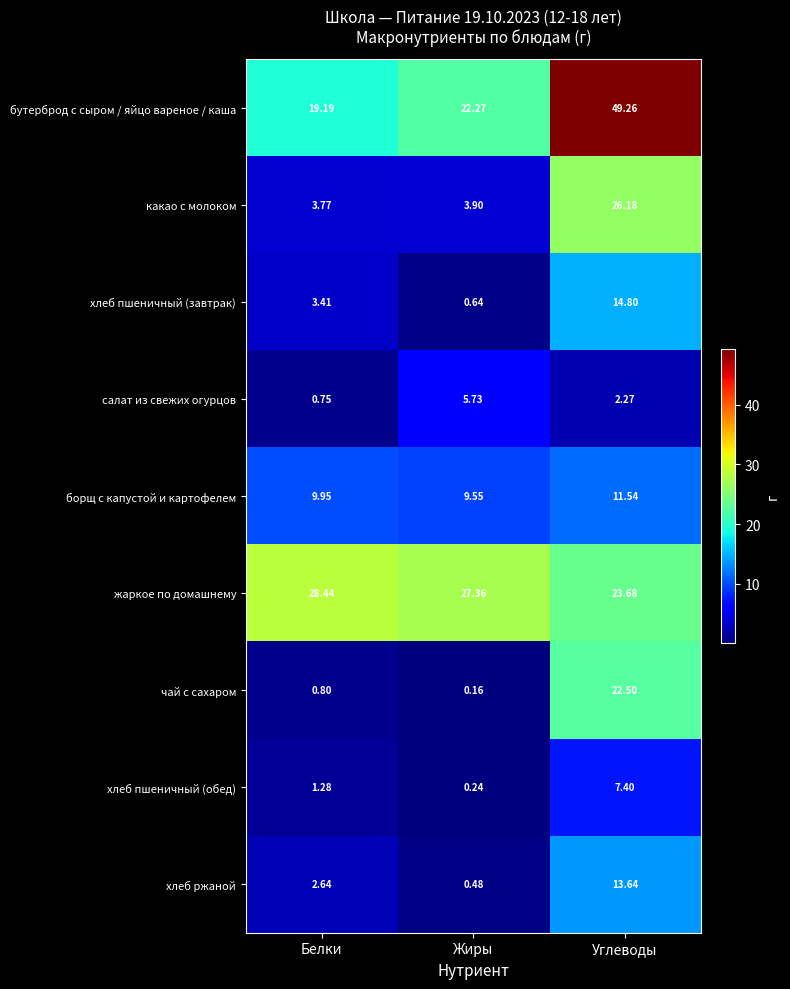

At how many categories does at least one series exceed 37?

1